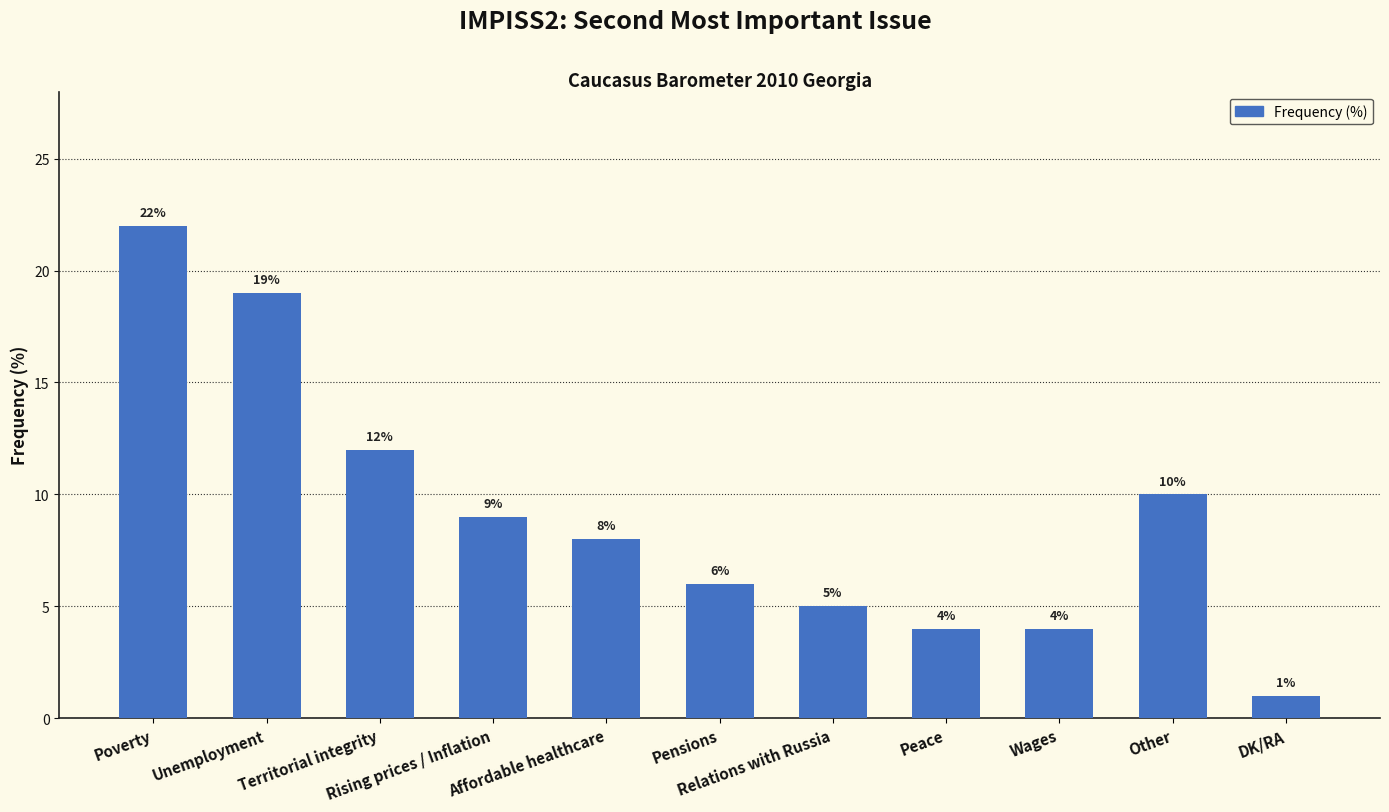

Which has a higher value, Territorial integrity or Rising prices / Inflation?

Territorial integrity